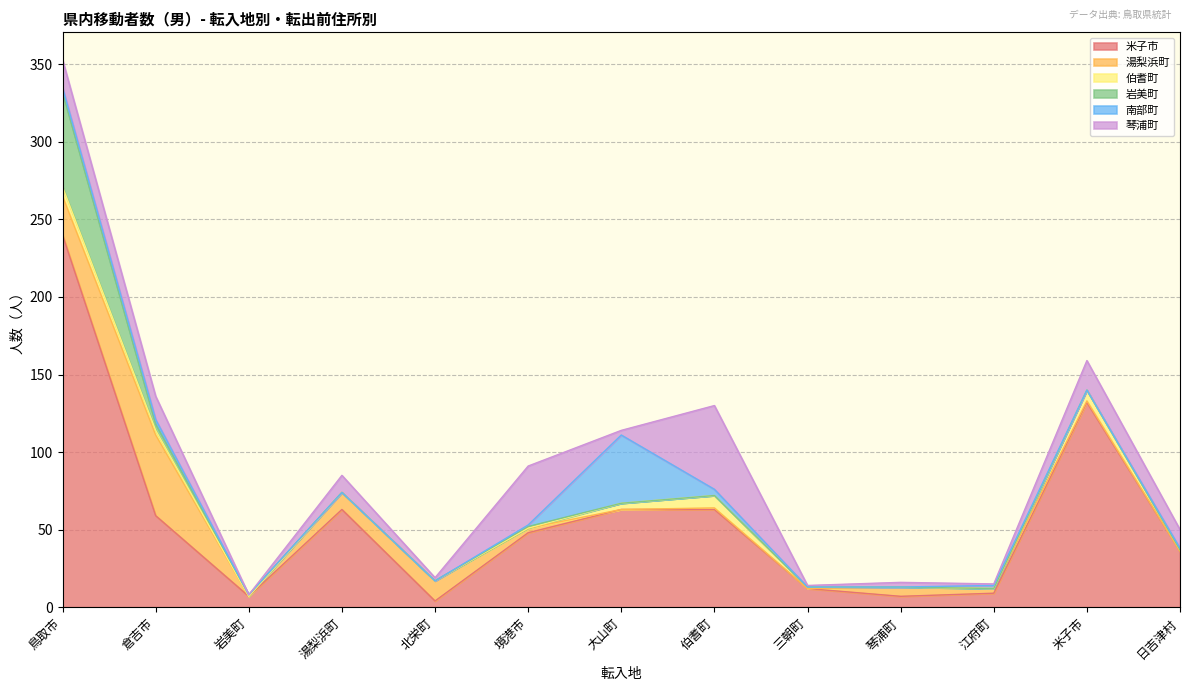

What position from the right is 境港市?

8